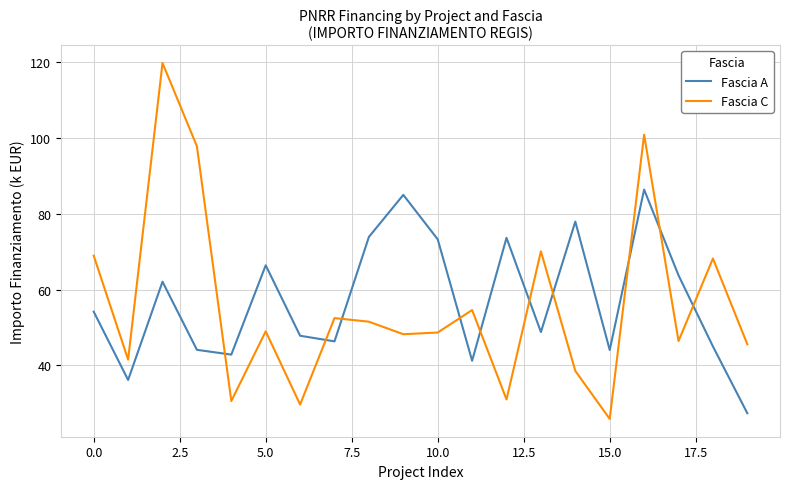

What is the difference between the maximum and minimum values in the Fascia C series?

93.9